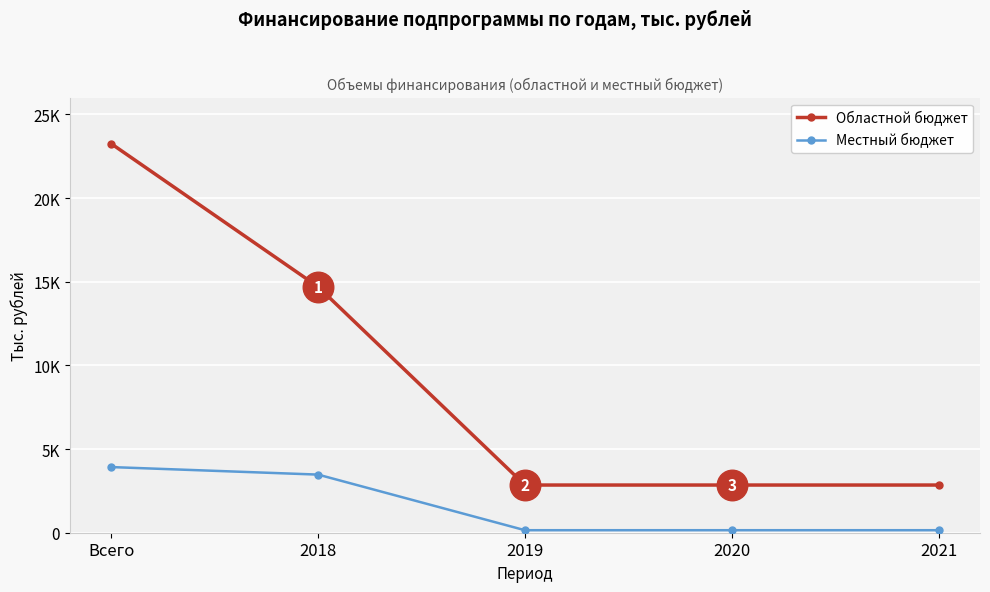

True or false: Местный бюджет and Областной бюджет cross at least once.

False